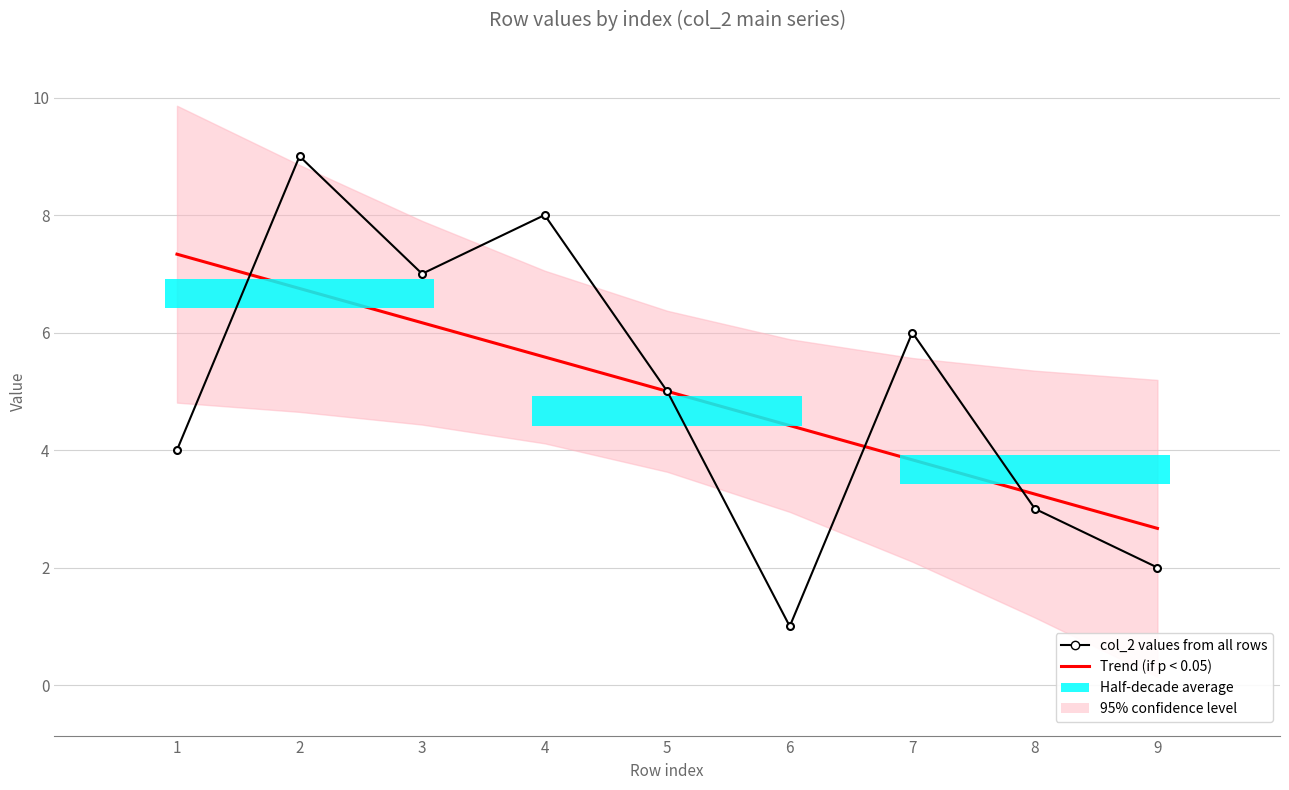

What is the difference between the second highest and second lowest values in the Trend (if p < 0.05) series?

3.5